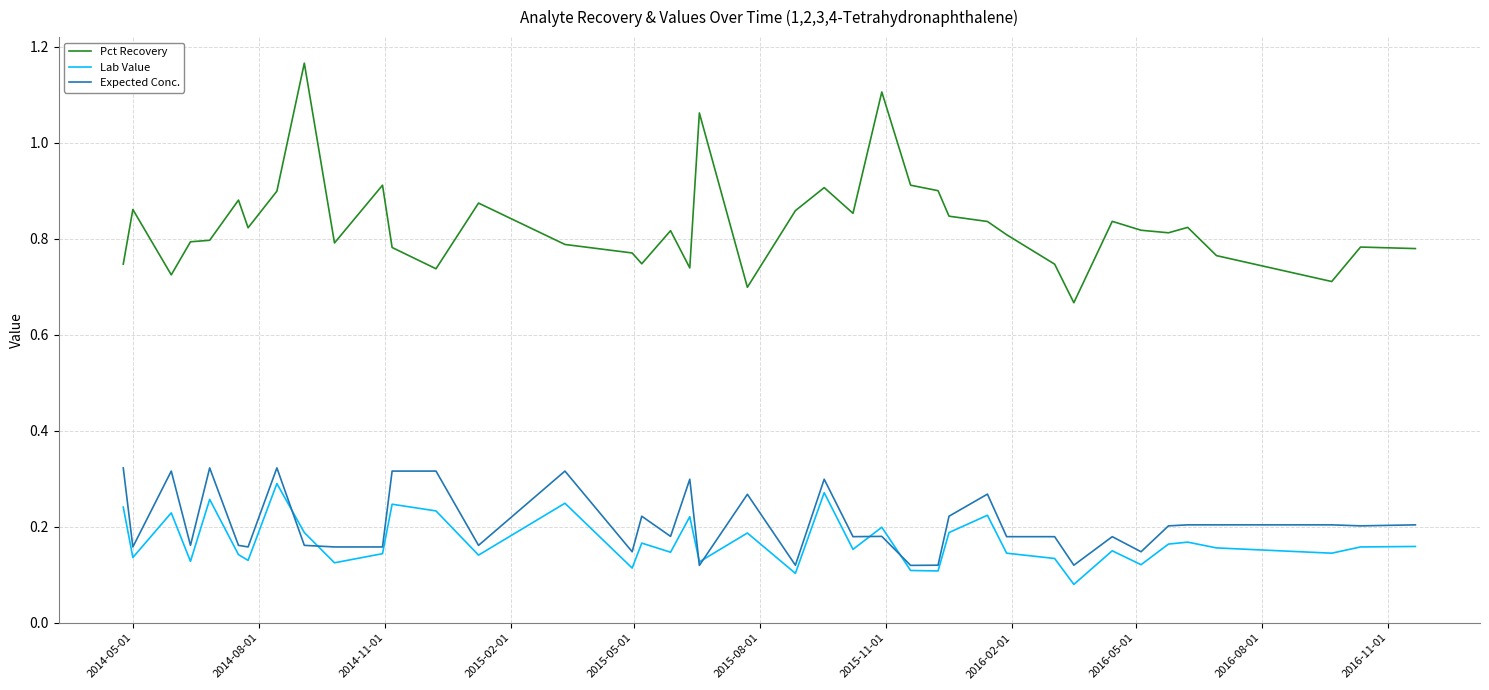

Which series has the largest total across all categories?

Pct Recovery